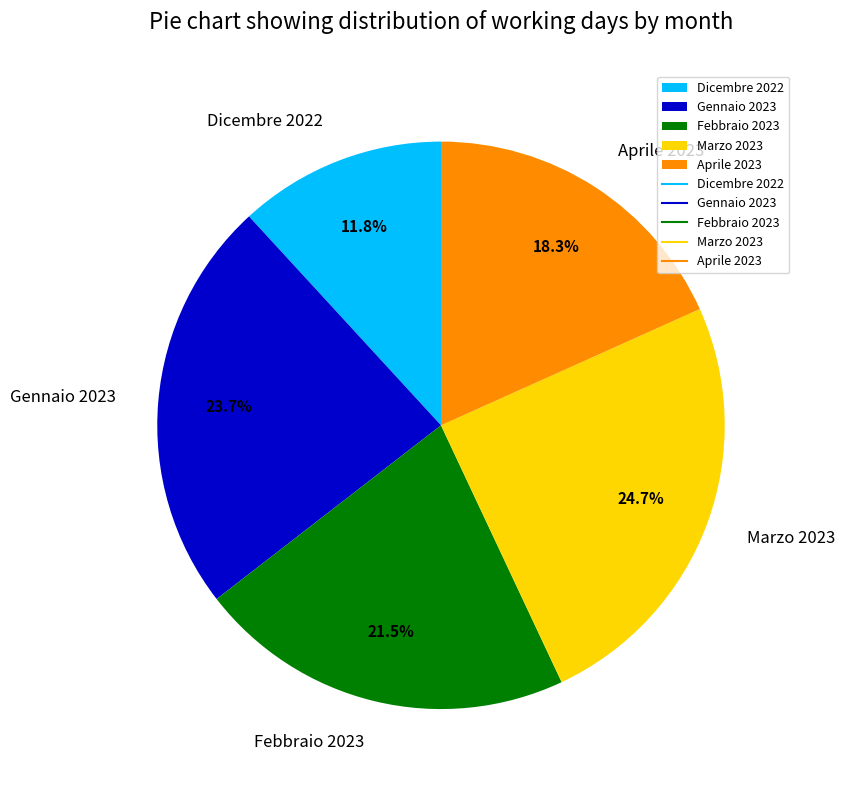

What is the total percentage of Aprile 2023 and Febbraio 2023?

39.8%